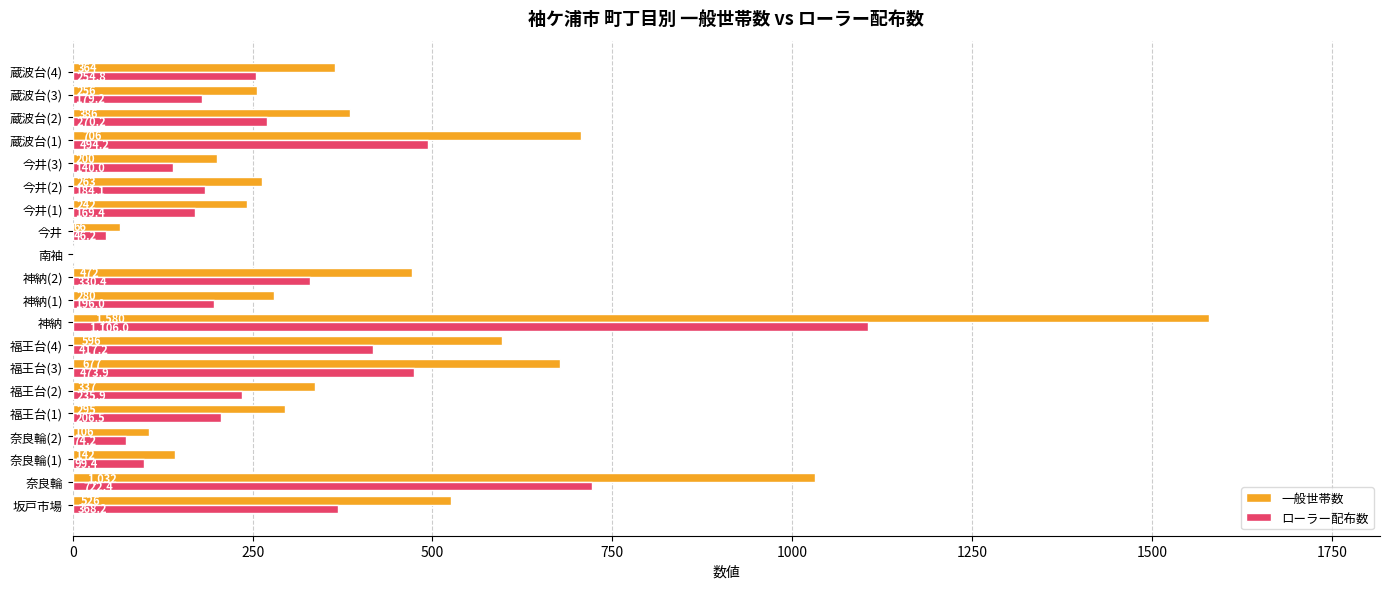

Where is ローラー配布数 nearest to the value 553?

蔵波台(1)